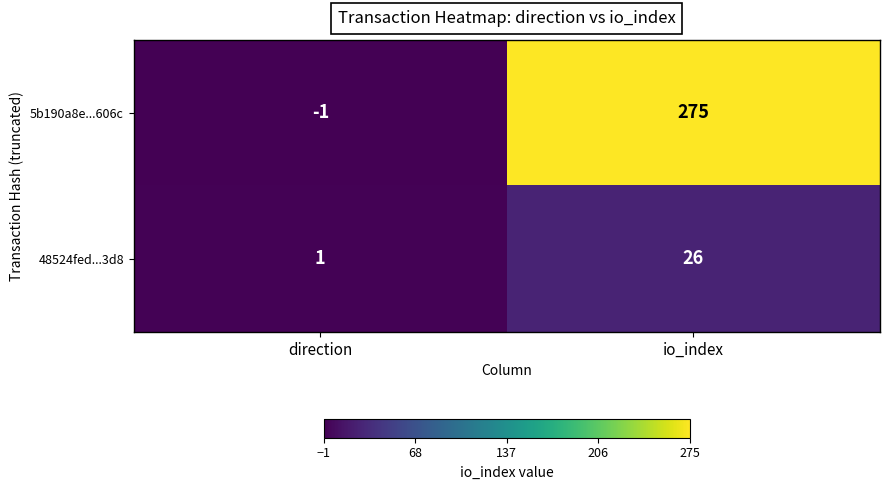

Count the number of data series in this chart.

2